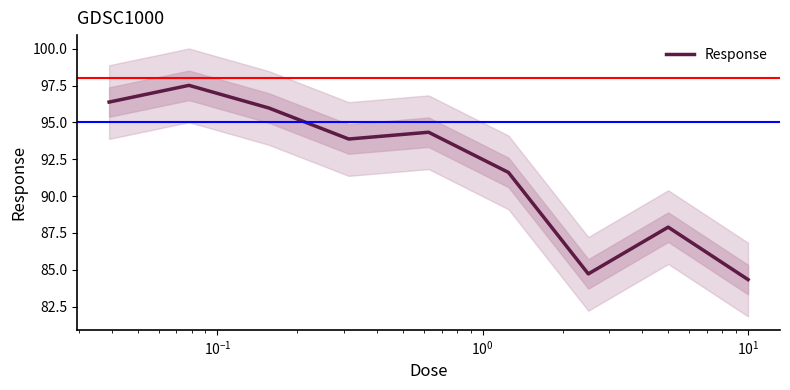

What is the difference between the second highest and minimum values?

12.0